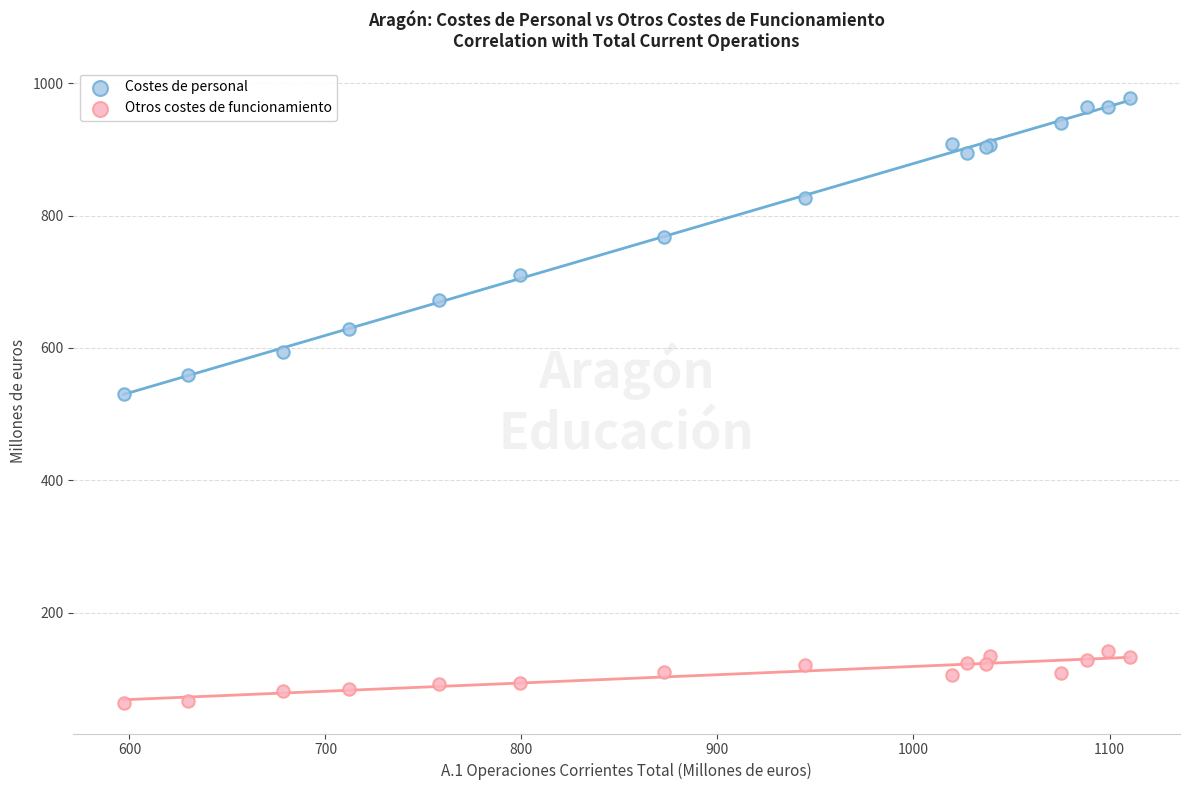

Across all series, what Y value is closest to 520?

530.2